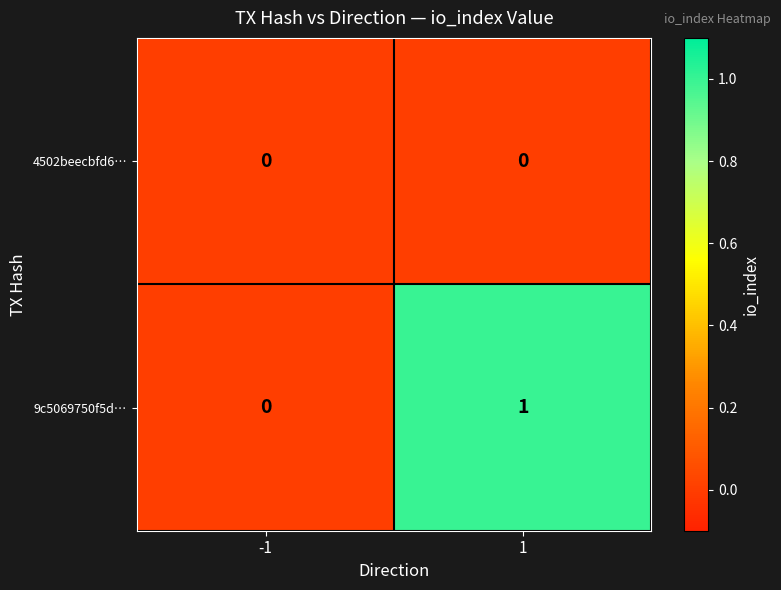

How many categories are shown in the chart?

2